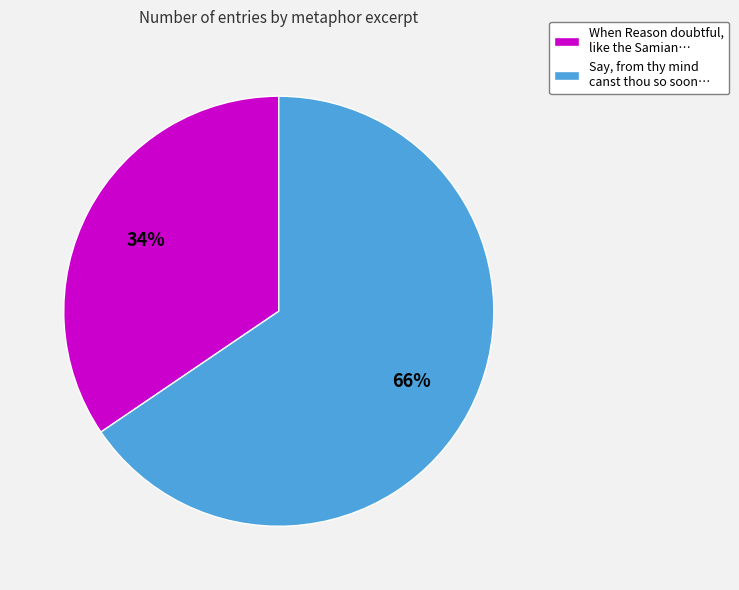

Which slice represents more than half of the pie?

Say, from thy mind canst thou so soon…